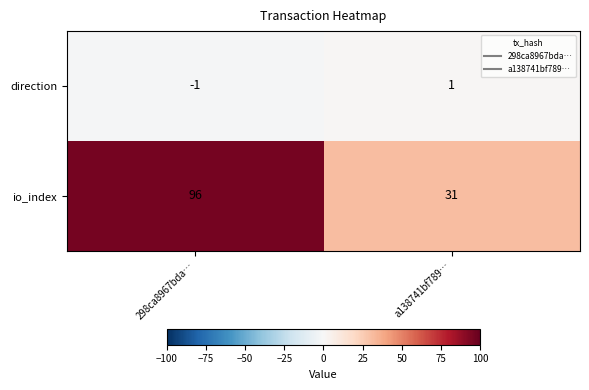

List the labels in order of io_index value, largest first.

298ca8967bda…, a138741bf789…